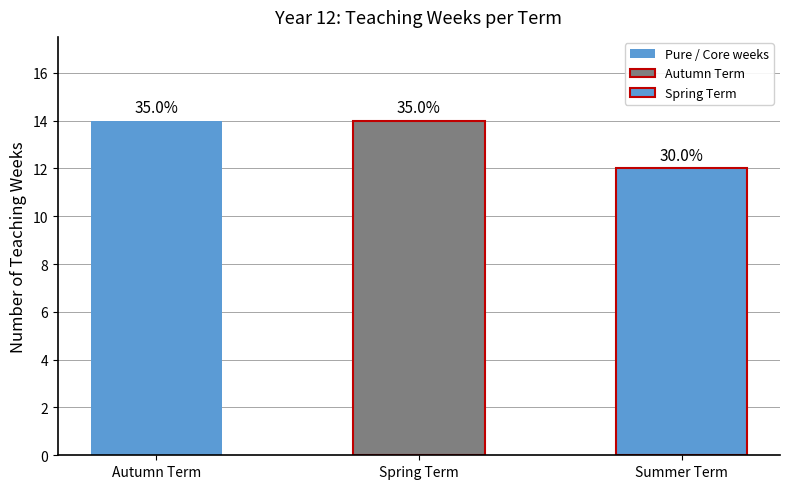

Are the bars horizontal?

No